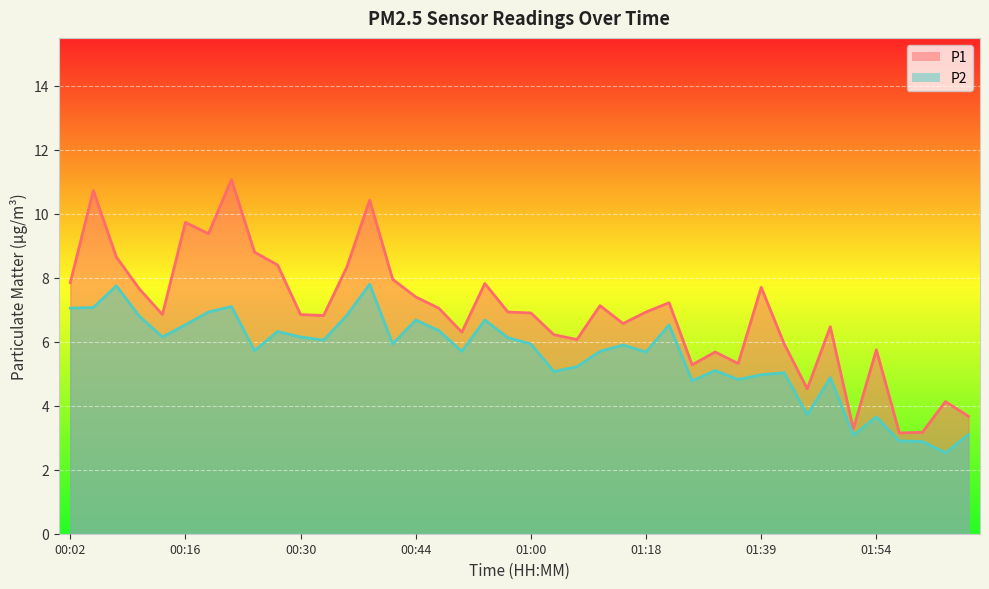

At 01:09, list the series in order from largest to smallest.

P1, P2